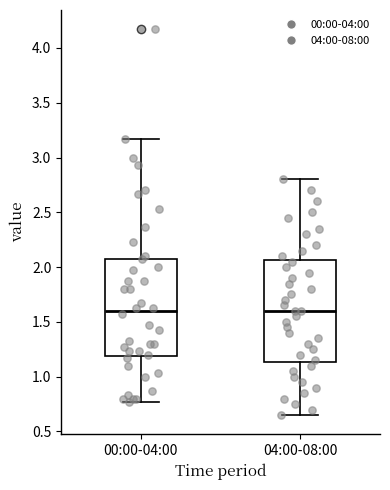

Reading left to right, transcribe this box plot: for each box, give where its median line is, the range the box spans, and where its two whiskers end, as read against the y-axis. The values are not printed on the chart, so give them approximately, as read against the axis.

00:00-04:00: median 1.60, box 1.20 to 2.10, whiskers 0.75 to 3.15
04:00-08:00: median 1.60, box 1.15 to 2.05, whiskers 0.65 to 2.80